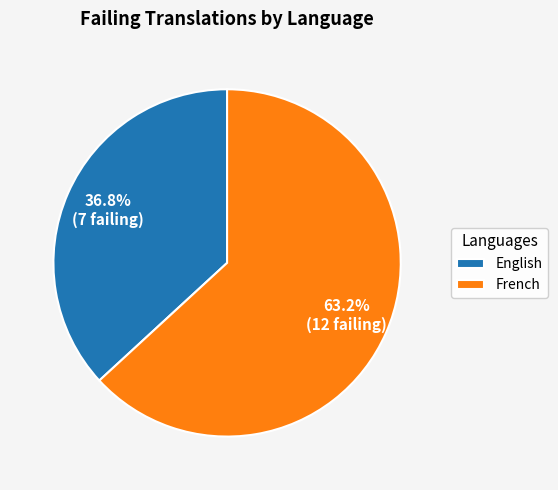

What is the ratio of the value at English to the value at French?

0.6